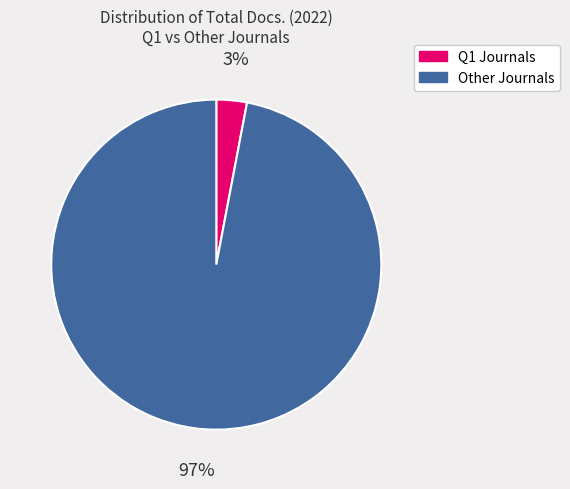

To the nearest percent, what is the difference between the largest and smallest slice percentages?

94%